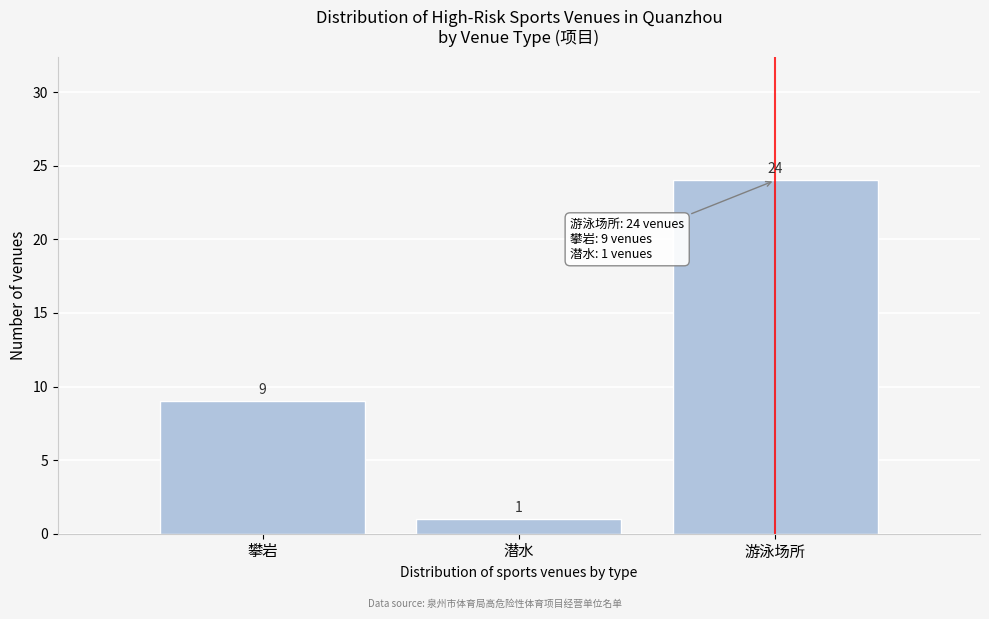

Reading left to right, extract all data points from this chart.

9	1	24